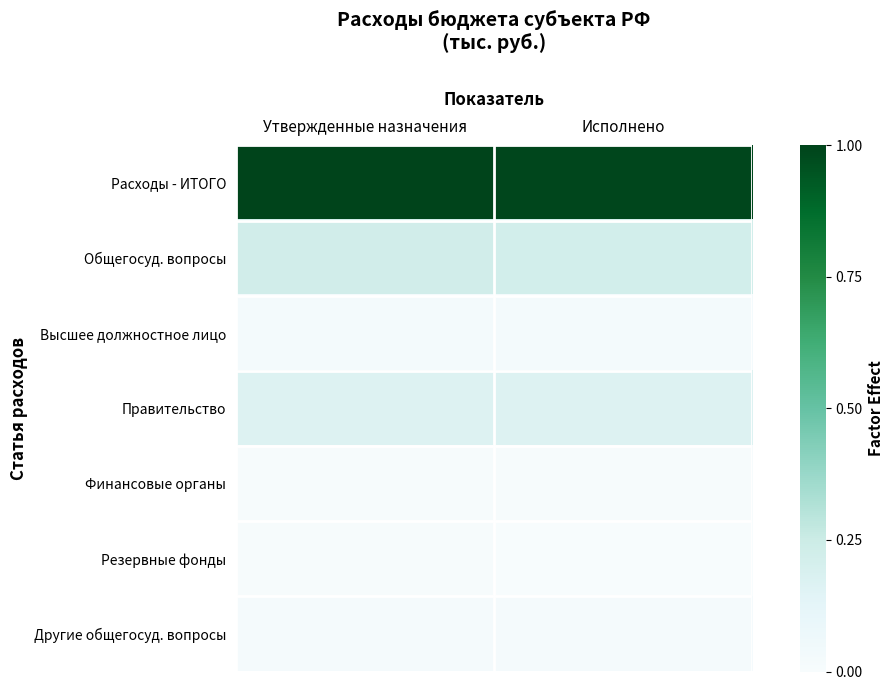

Between Исполнено and Утвержденные назначения, which is larger?

Утвержденные назначения